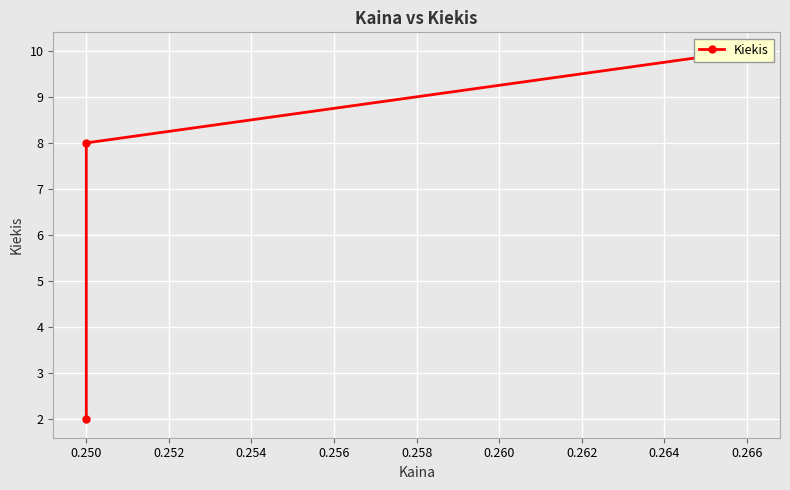

What is the difference between the second highest and minimum values?

6